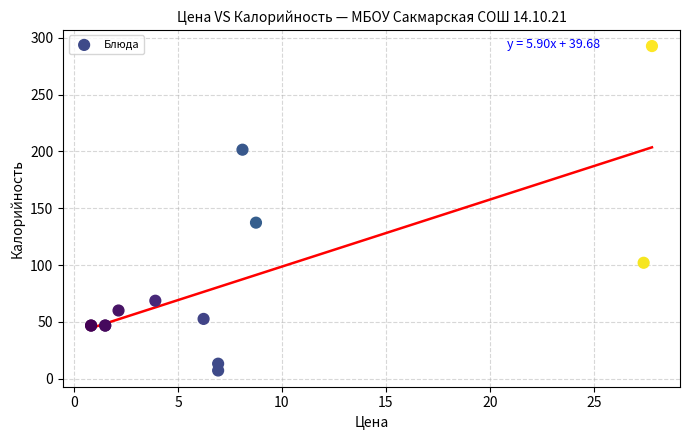

What Y value in the scatter plot is closest to 149?

137.3